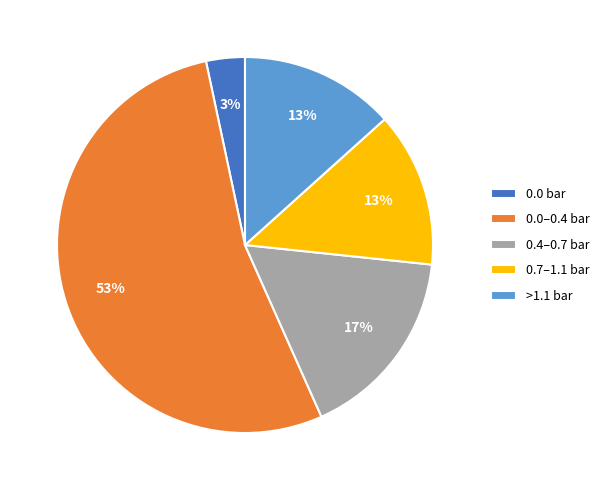

How many slices are in this pie chart?

5